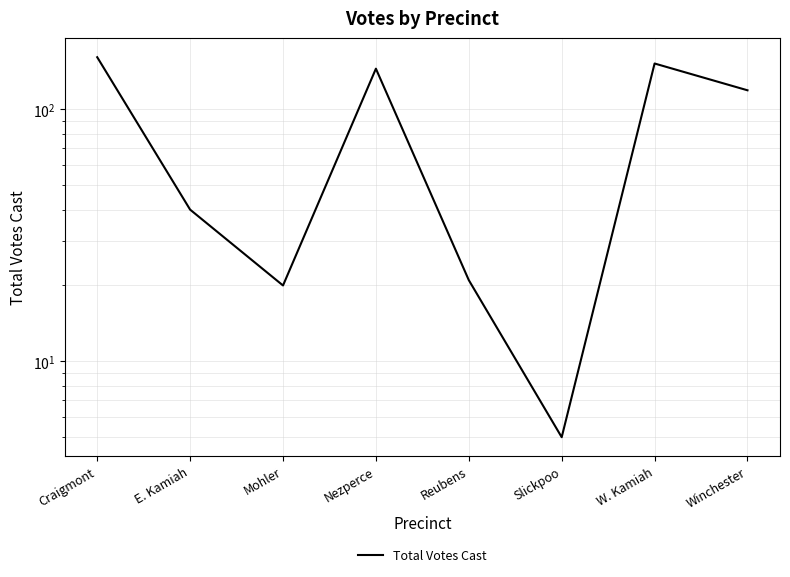

What is the maximum value shown in the chart?

161